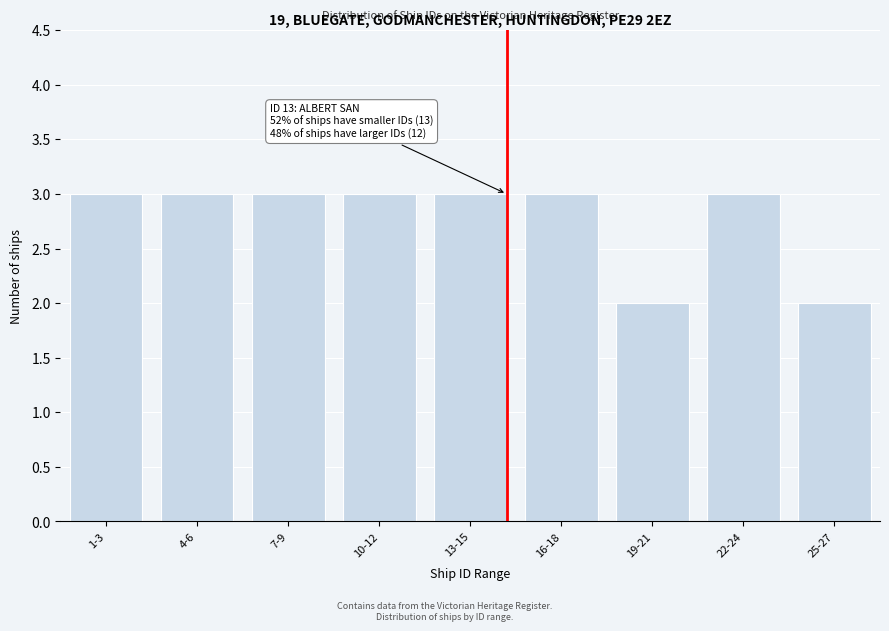

Reading right to left, extract all data points from this chart.

2	3	2	3	3	3	3	3	3